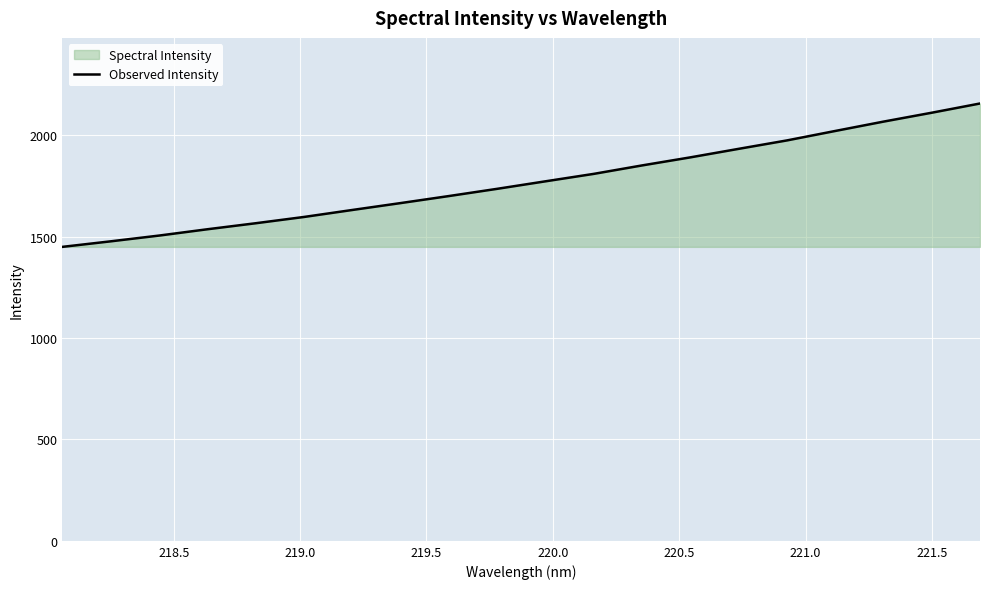

What is the difference between the maximum and minimum values?

706.7